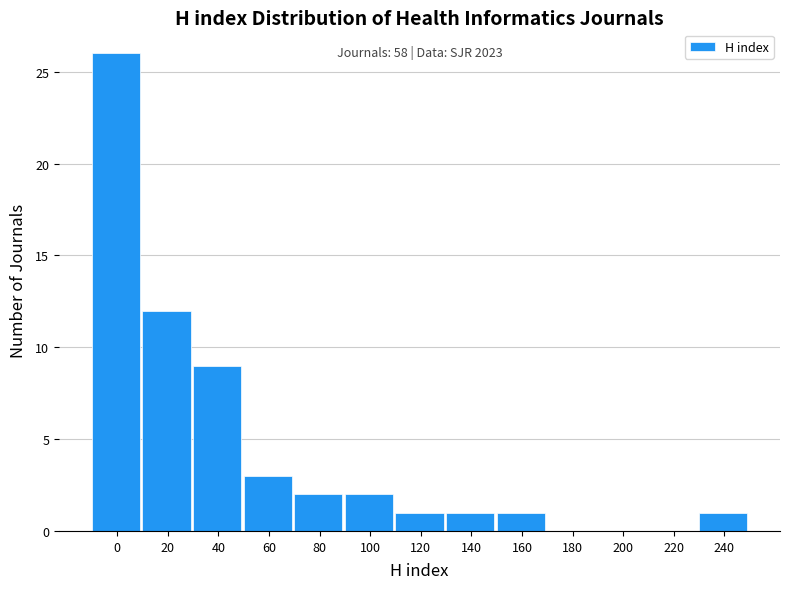

Reading left to right, list all the values displayed in this chart.

0=26	20=12	40=9	60=3	80=2	100=2	120=1	140=1	160=1	180=0	200=0	220=0	240=1